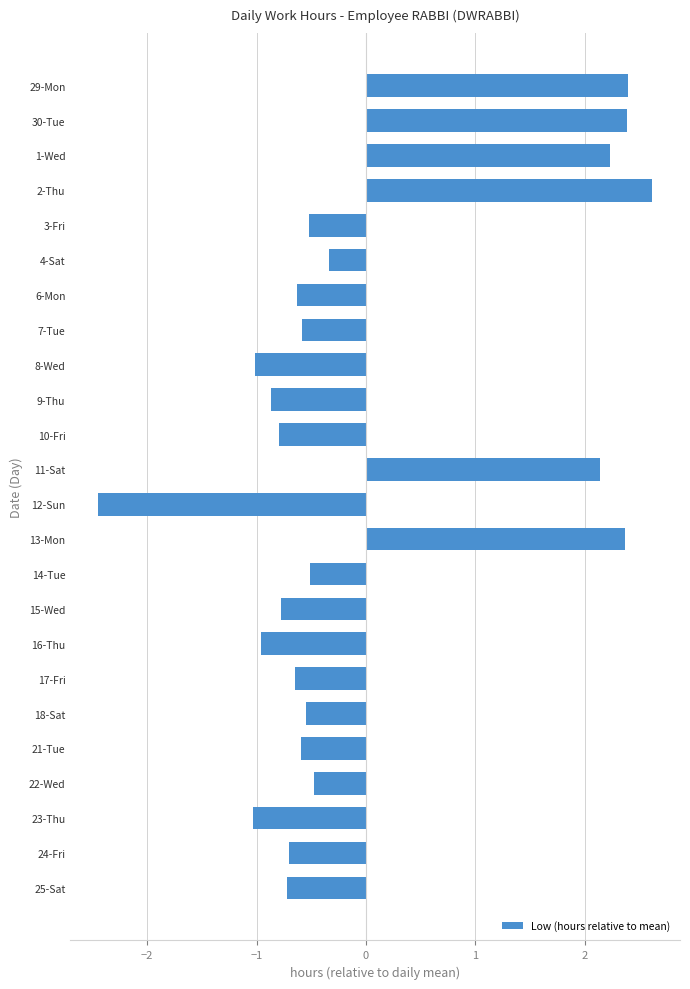

What is the smallest value displayed?

-2.4